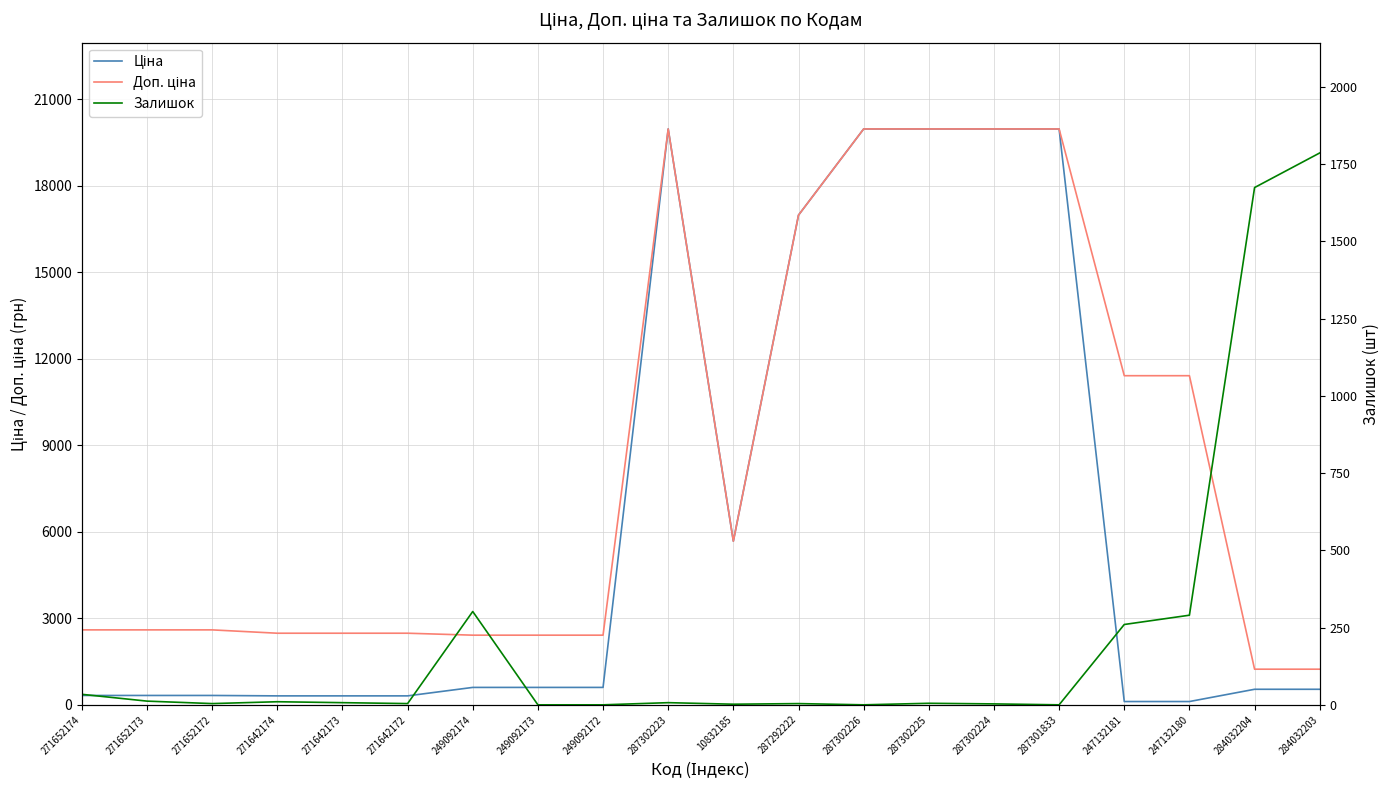

Where is the first local minimum for Доп. ціна?

10832185